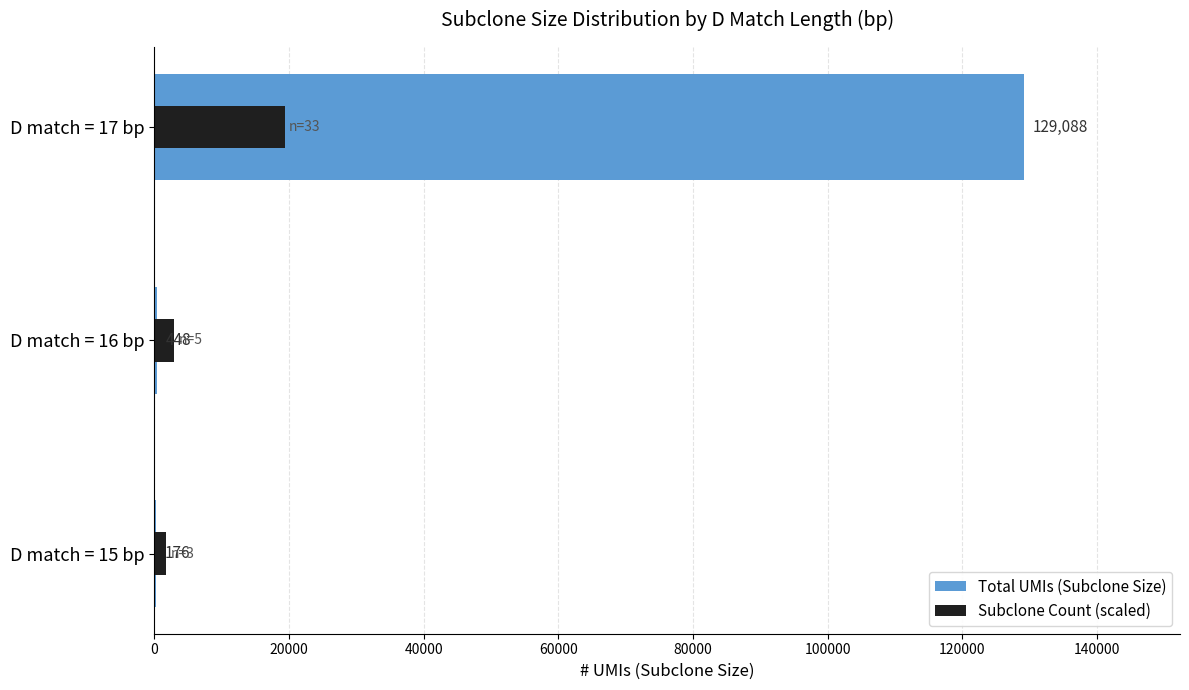

What is the total value across all series at D match = 17 bp?

148451.2